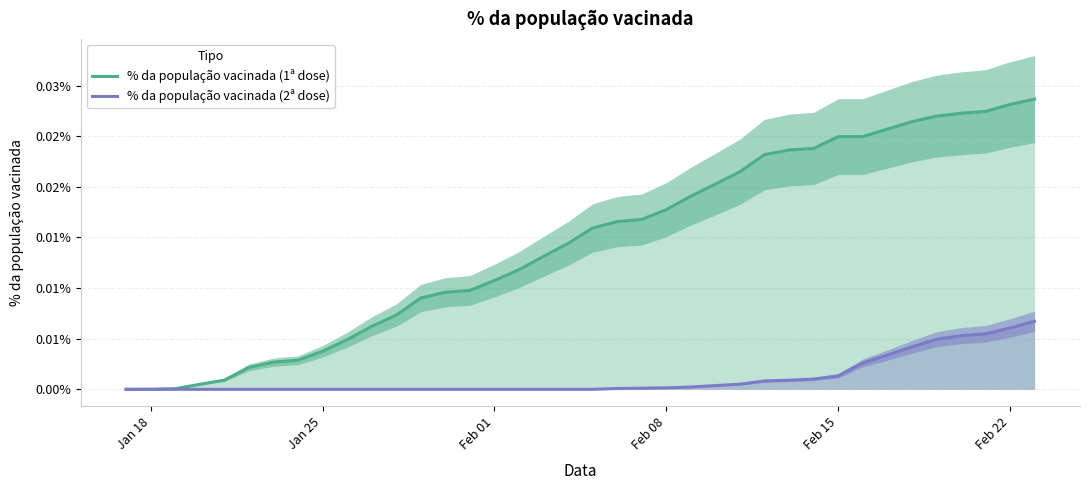

True or false: % da população vacinada (1ª dose) and % da população vacinada (2ª dose) cross at least once.

False